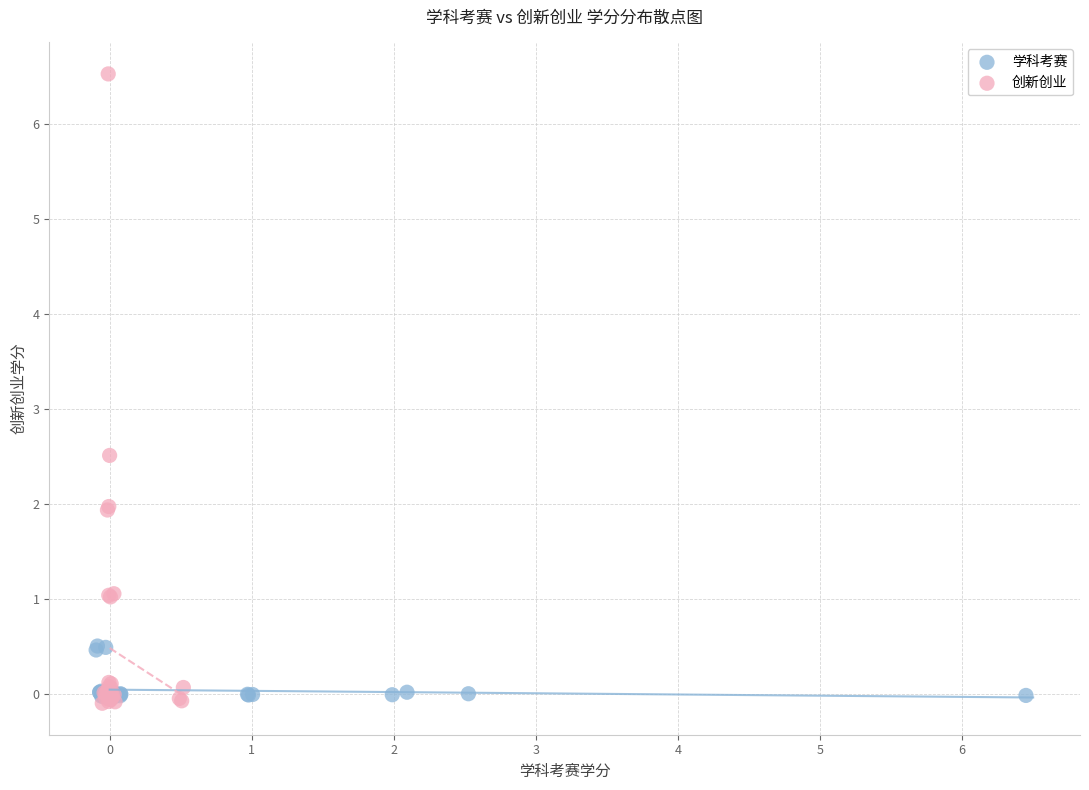

Which series contains the highest Y value?

创新创业